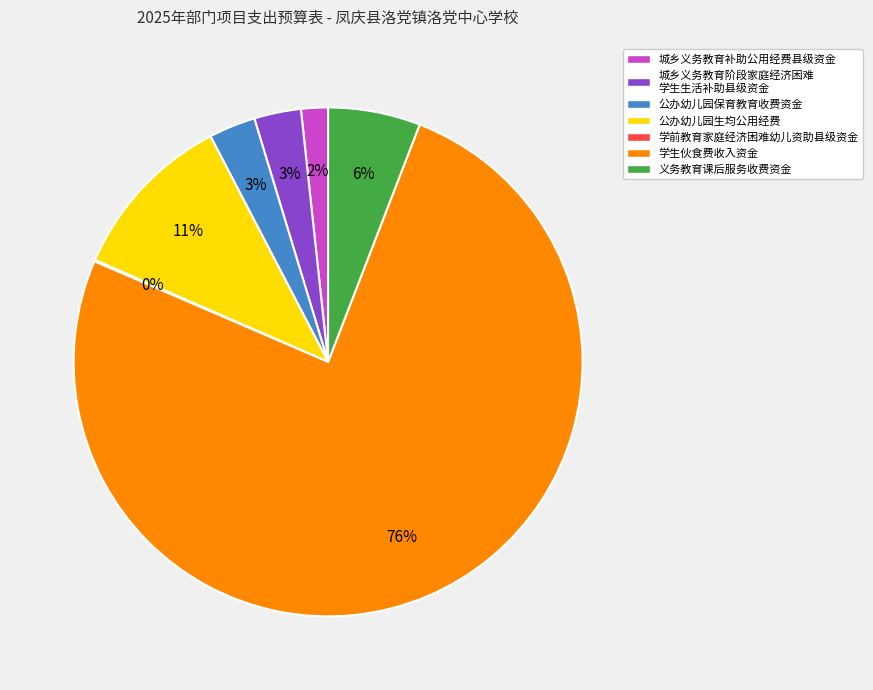

Which category accounts for the majority?

学生伙食费收入资金